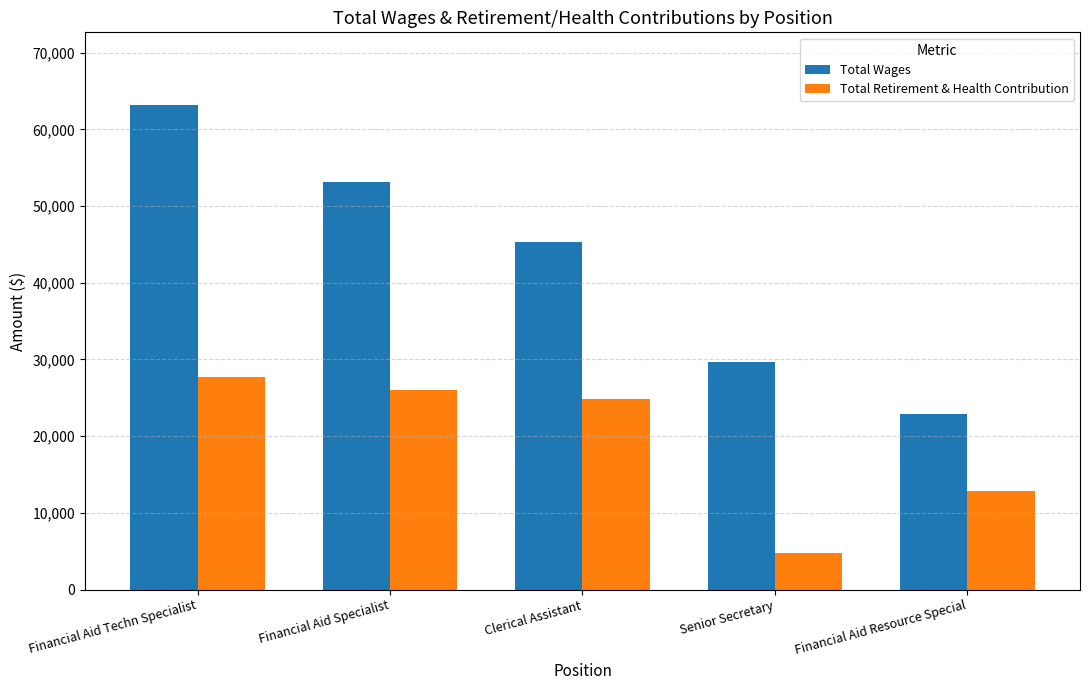

Reading left to right, extract all data points from this chart.

Total Wages: Financial Aid Techn Specialist=63184	Financial Aid Specialist=53202	Clerical Assistant=45268	Senior Secretary=29646	Financial Aid Resource Special=22954
Total Retirement & Health Contribution: Financial Aid Techn Specialist=27673	Financial Aid Specialist=26064	Clerical Assistant=24795	Senior Secretary=4744	Financial Aid Resource Special=12796